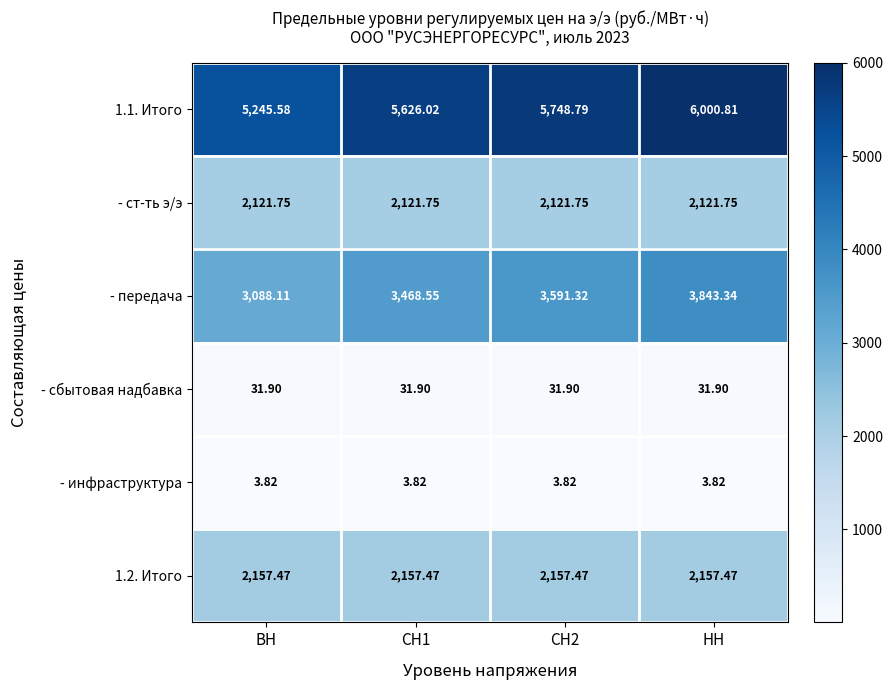

At which category is the sum across all series the highest?

НН